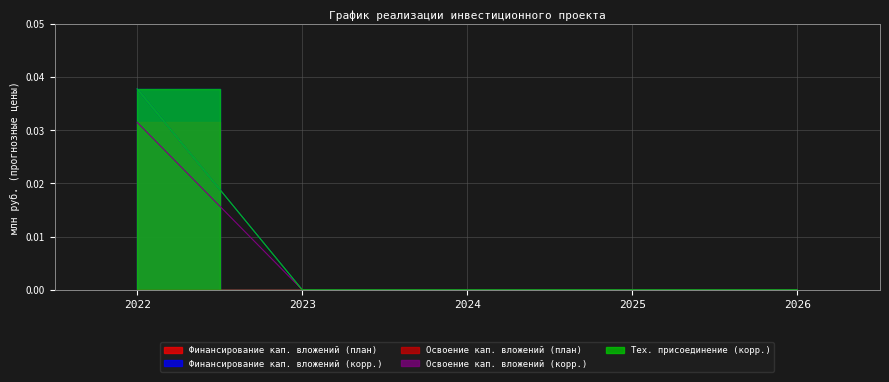

The Освоение кап. вложений (корр.) series shows 0.0 at 2022. True or false?

False